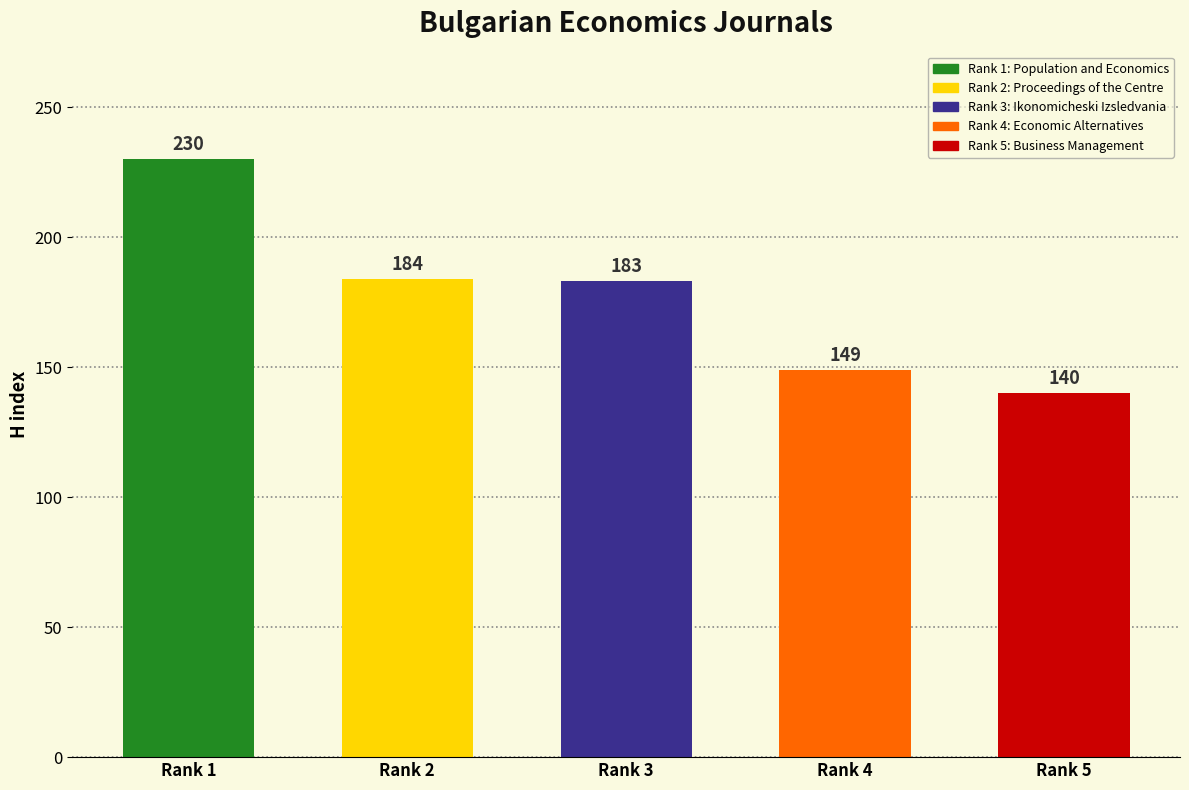

What is the approximate value at Rank 3, to the nearest 10?

180